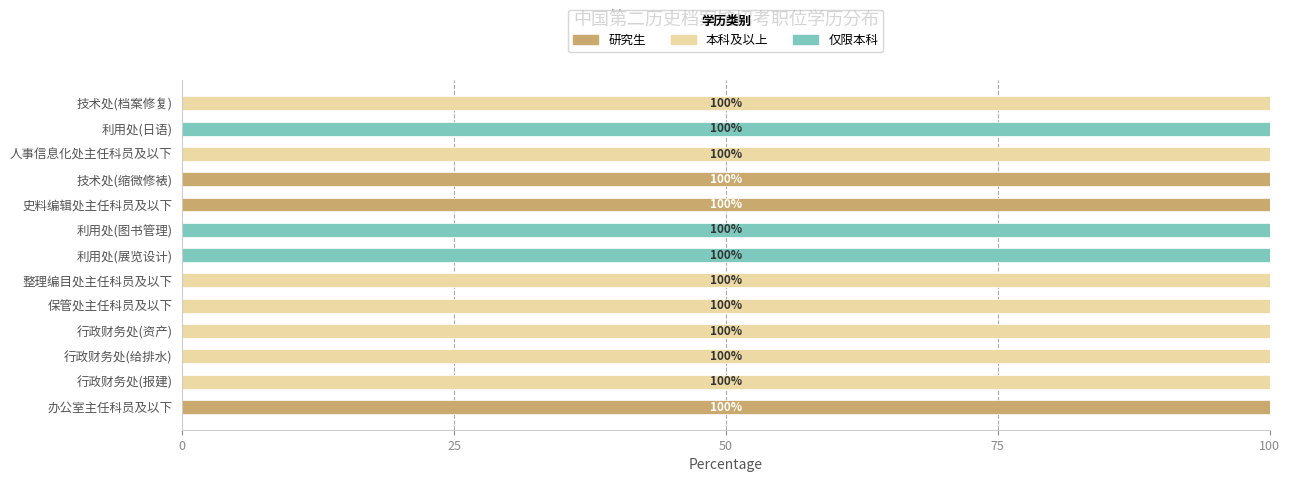

What is the sum of all 研究生 values?

300